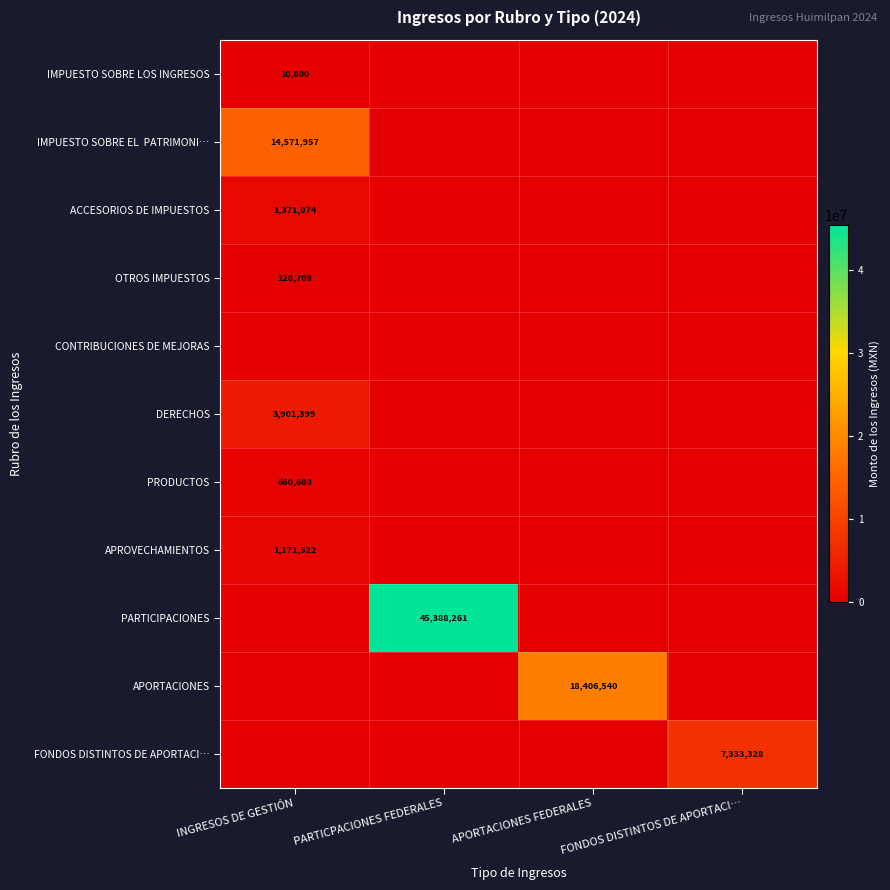

Is it true that FONDOS DISTINTOS DE APORTACI… equals 4480558 at FONDOS DISTINTOS DE APORTACI…?

False